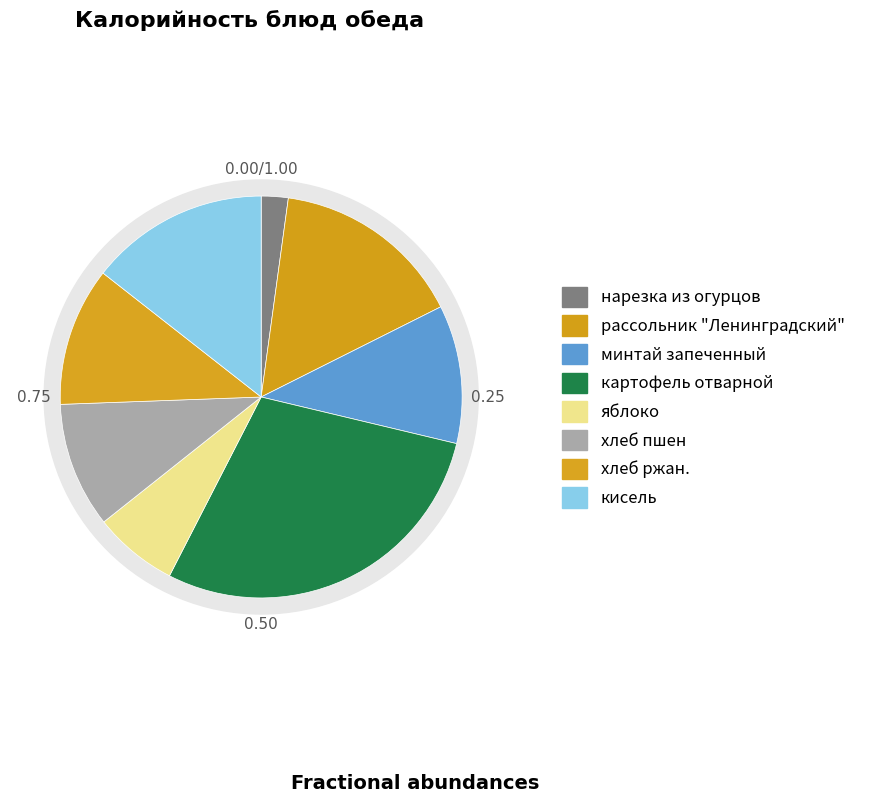

Is there any slice that represents more than half of the pie?

No